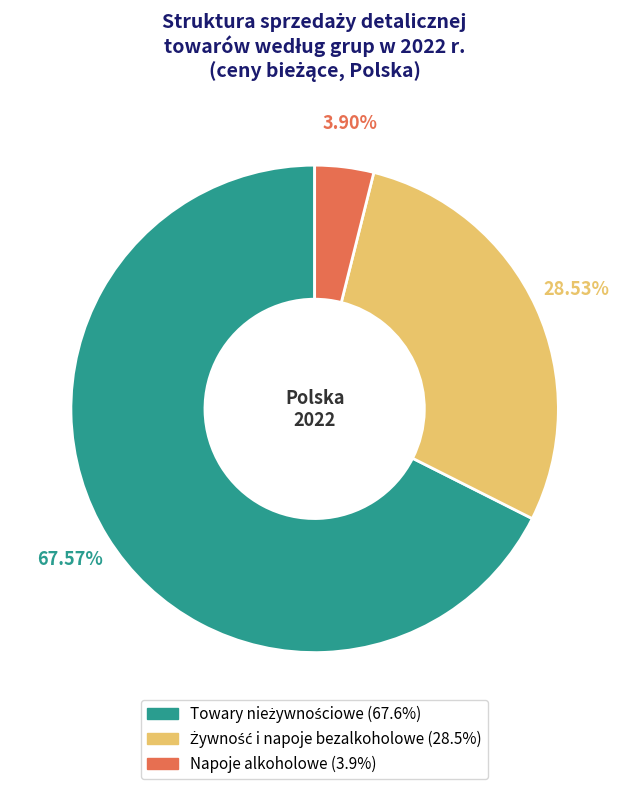

What is the smallest slice in the pie chart?

Napoje alkoholowe